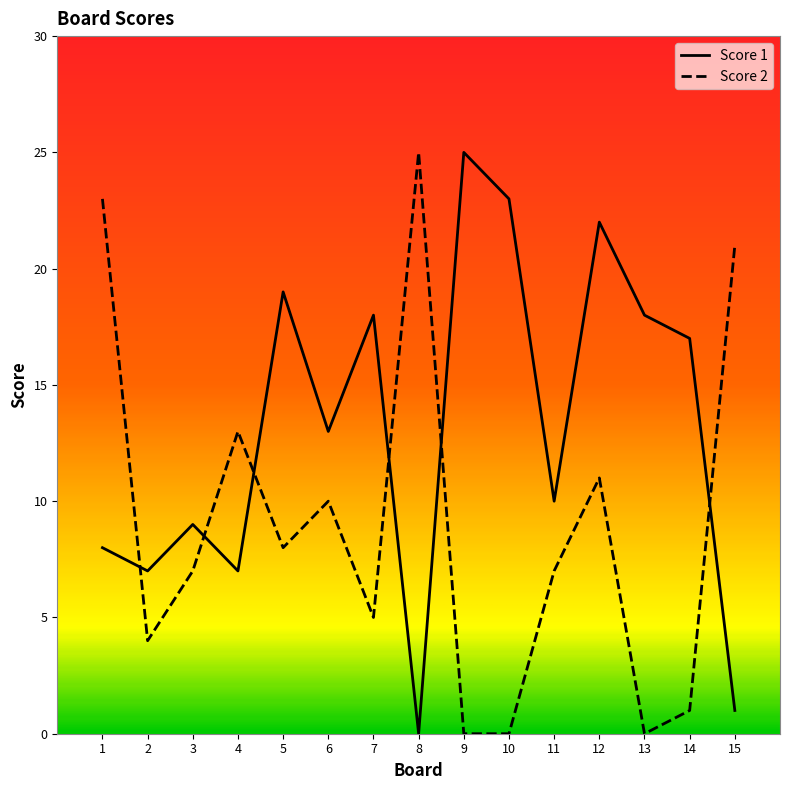

True or false: Score 2 has more than 1 interior local peaks.

True